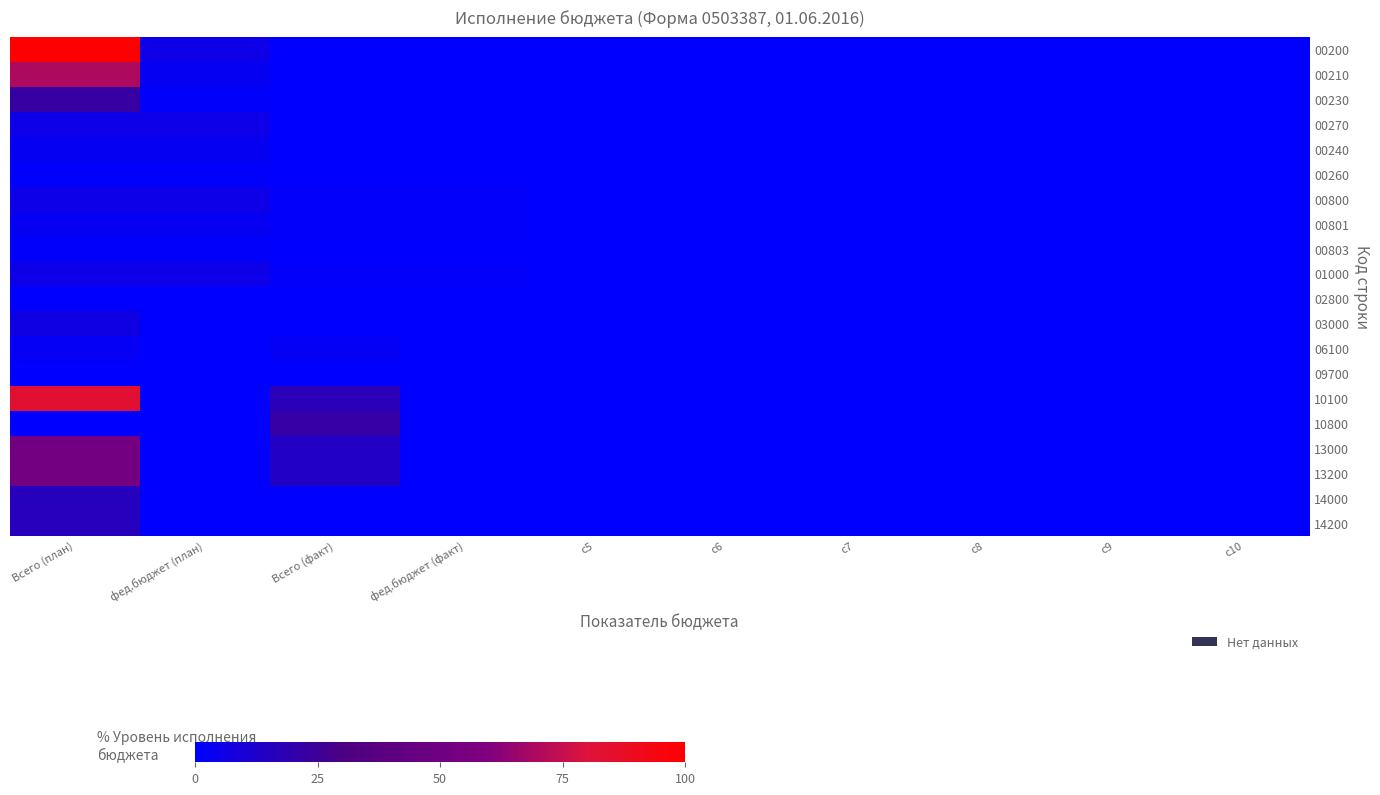

Rank the series at c10 from lowest to highest value.

00200, 00210, 00230, 00270, 00240, 00260, 00800, 00801, 00803, 01000, 02800, 03000, 06100, 09700, 10100, 10800, 13000, 13200, 14000, 14200